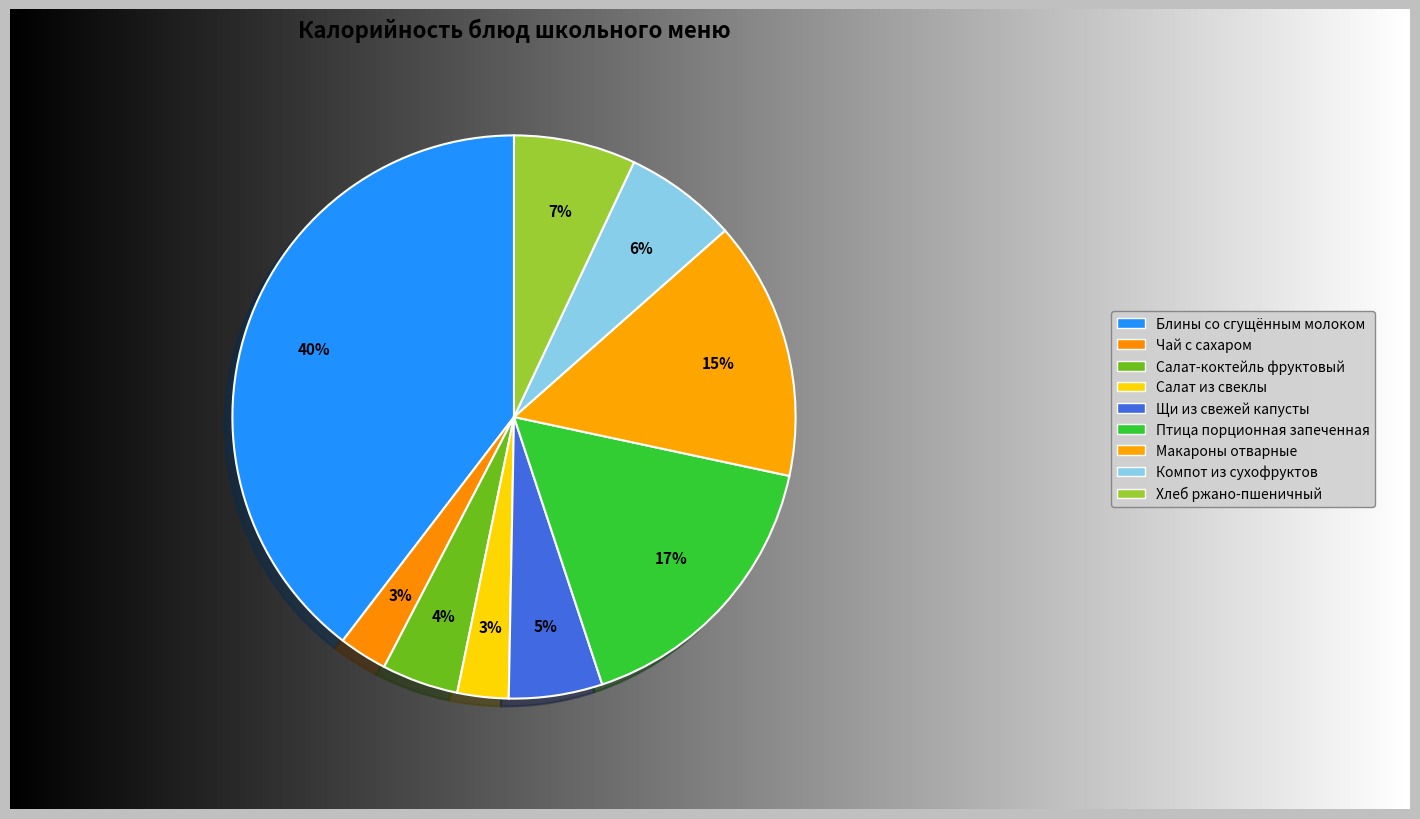

How many segments does this pie chart have?

9